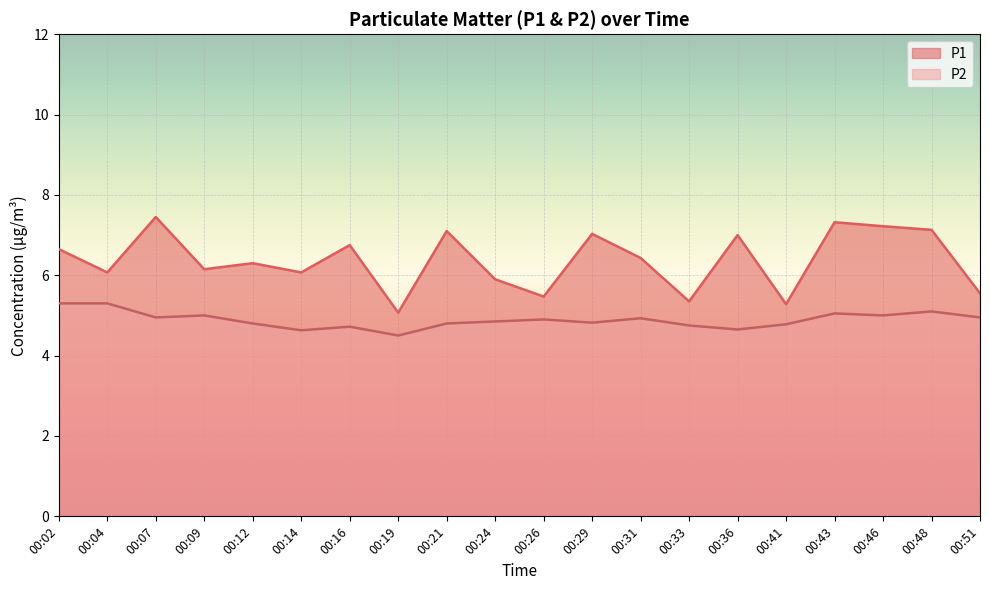

What is the sum of all P2 values?

97.8